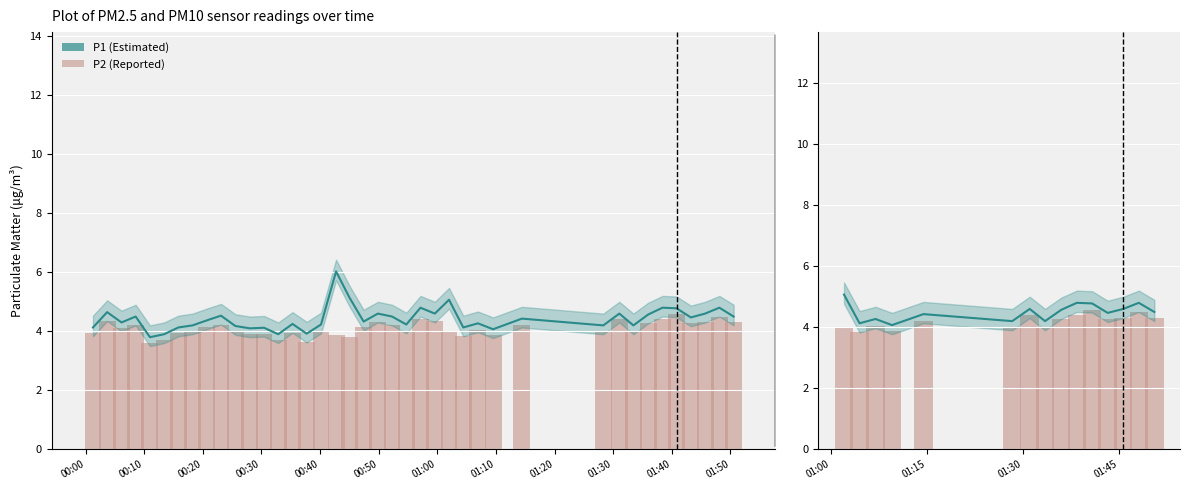

The P2 (Reported) series shows 1.2 at 01:30. True or false?

False